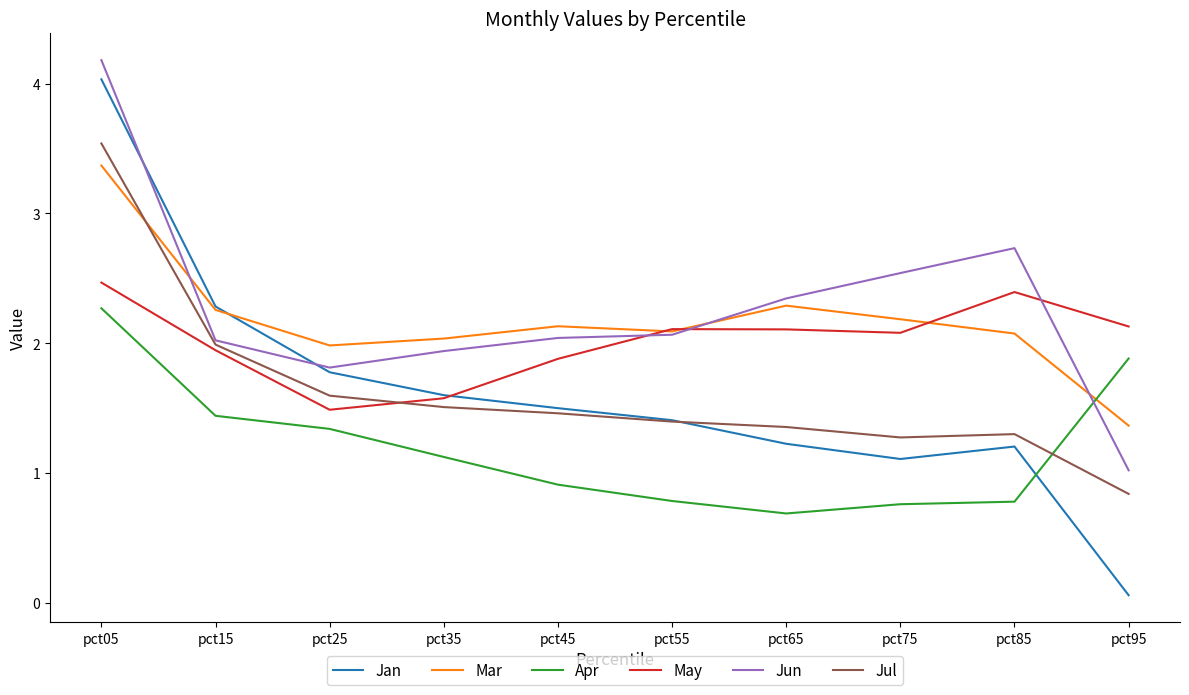

What is the difference between the maximum and minimum values in the May series?

1.0